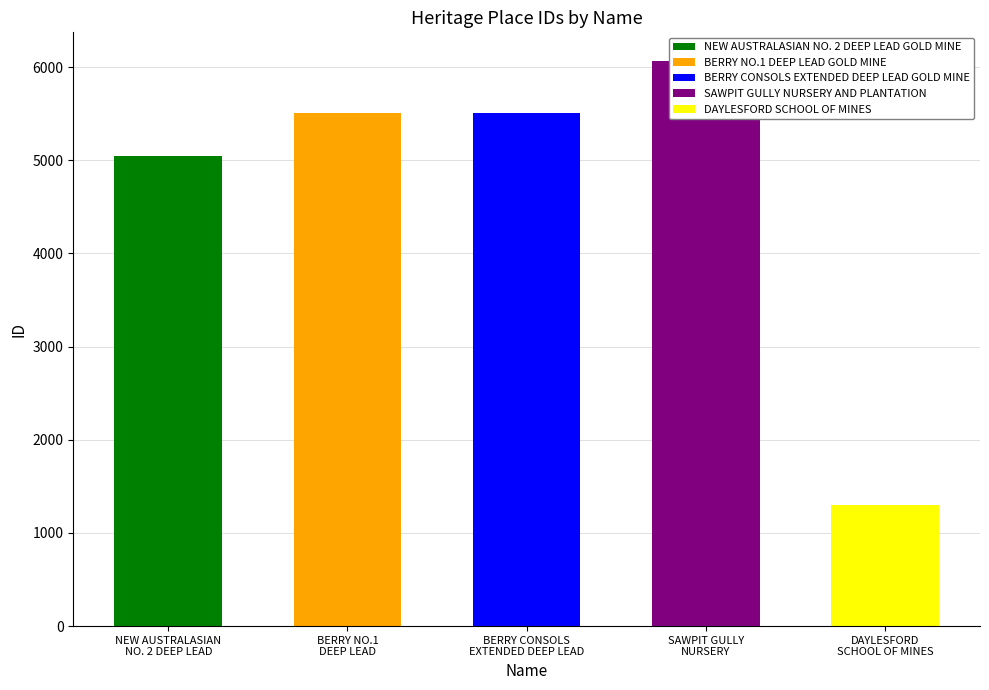

At which category does the chart reach its minimum across all series?

DAYLESFORD SCHOOL OF MINES